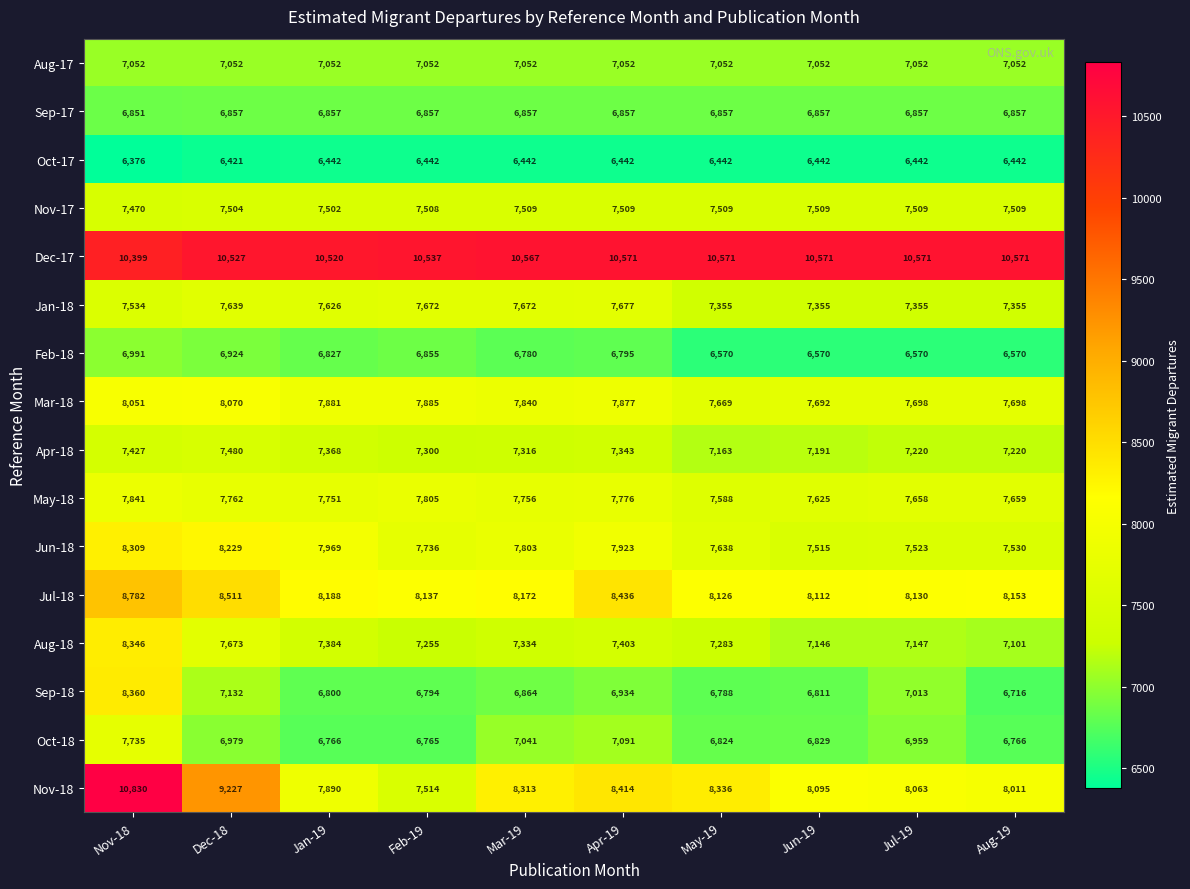

At which category is the sum across all series the highest?

Nov-18